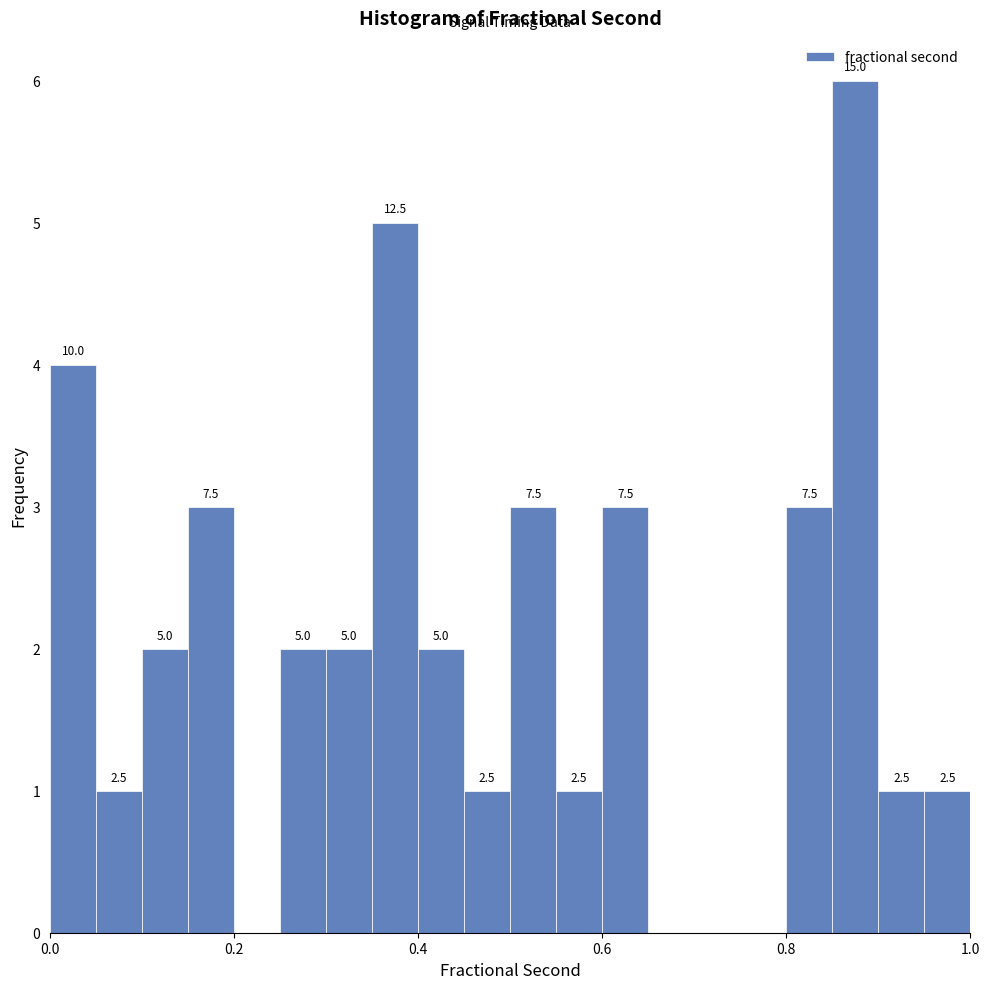

Around what value on the x-axis is the tallest bar? Give the approximate position of its centre, as read against the axis.

0.88